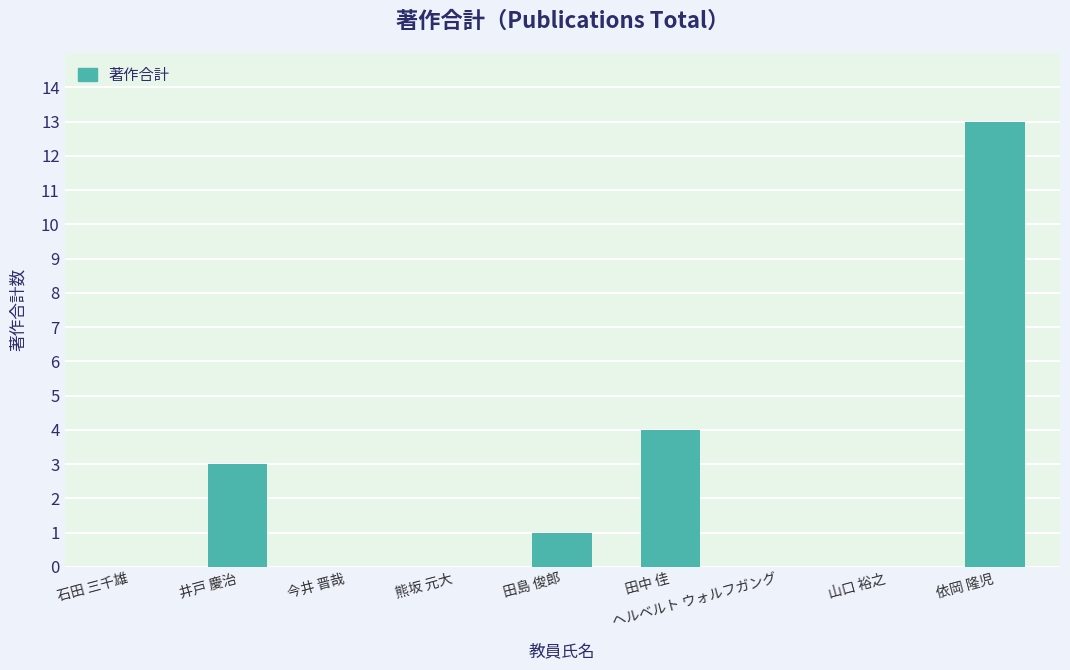

Is it true that the value at 今井 晋哉 is 6?

False